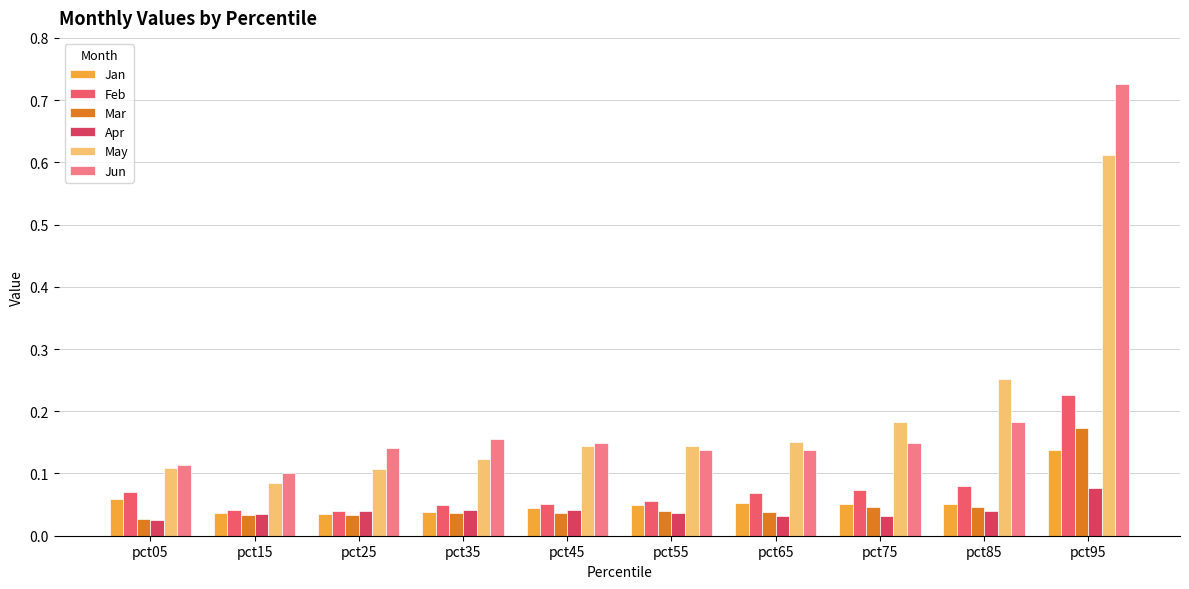

Is it true that Apr equals 0.0 at pct75?

True